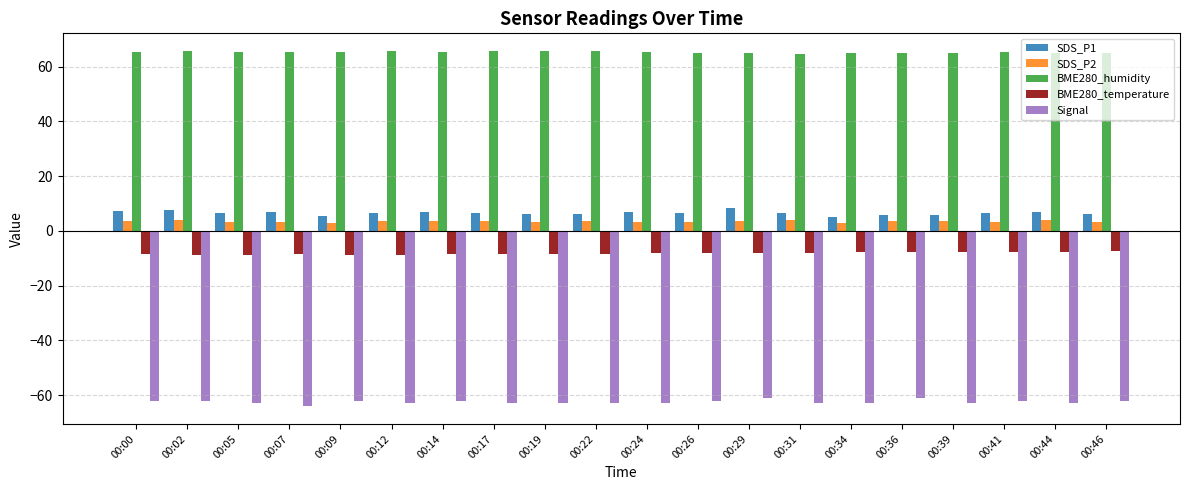

What is the minimum value shown in the chart?

-64.0